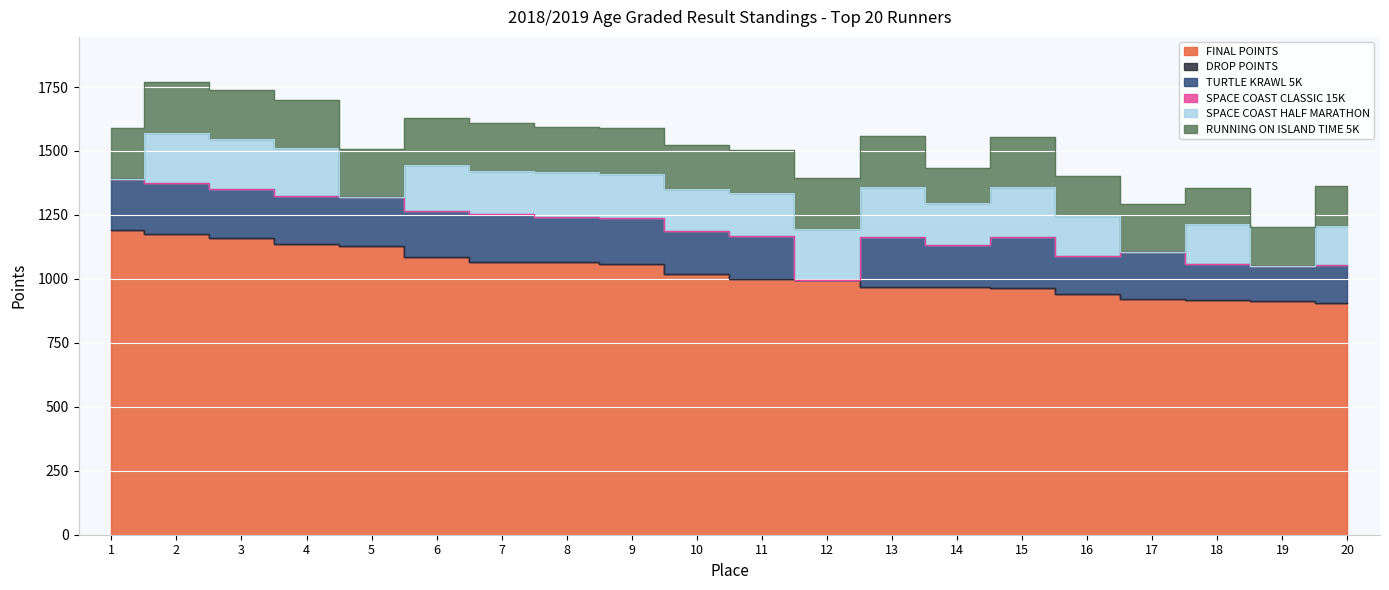

How many data points in FINAL POINTS are above 1018?

9